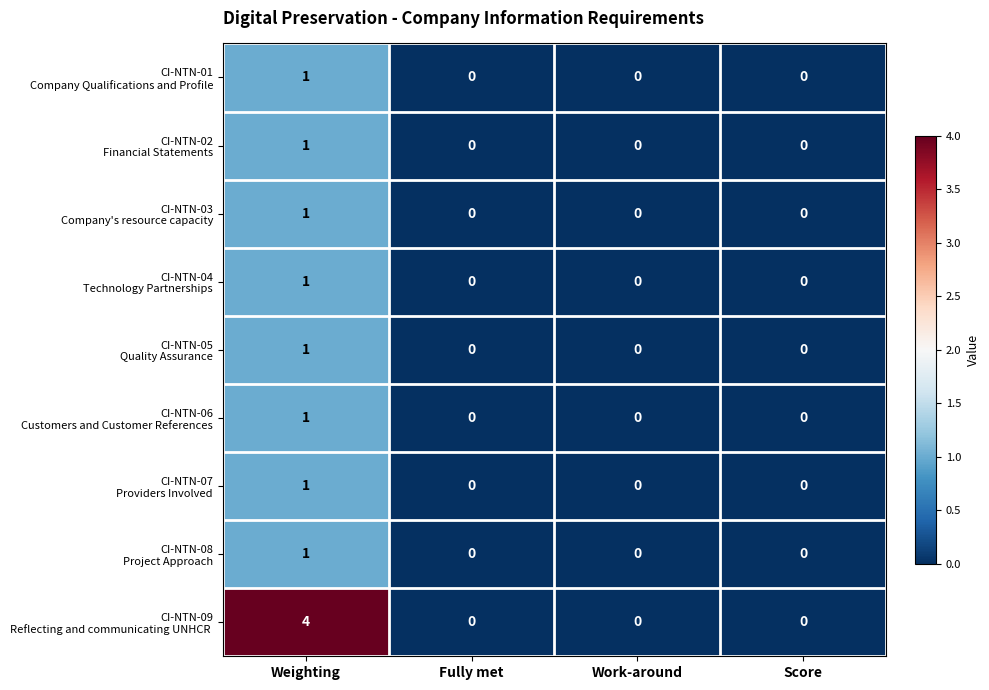

How many data points does each series have?

4